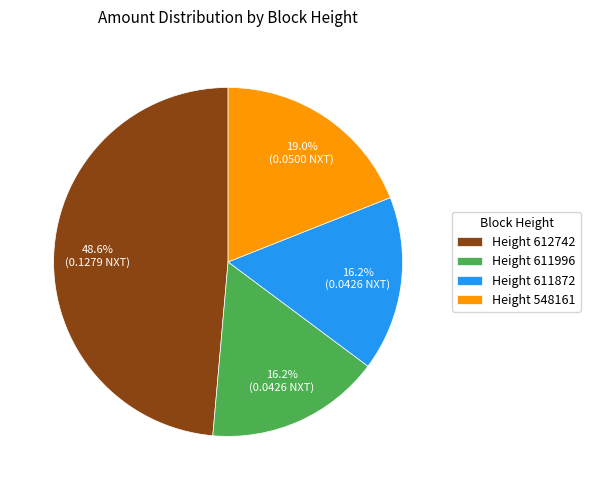

Does any single category account for the majority?

No